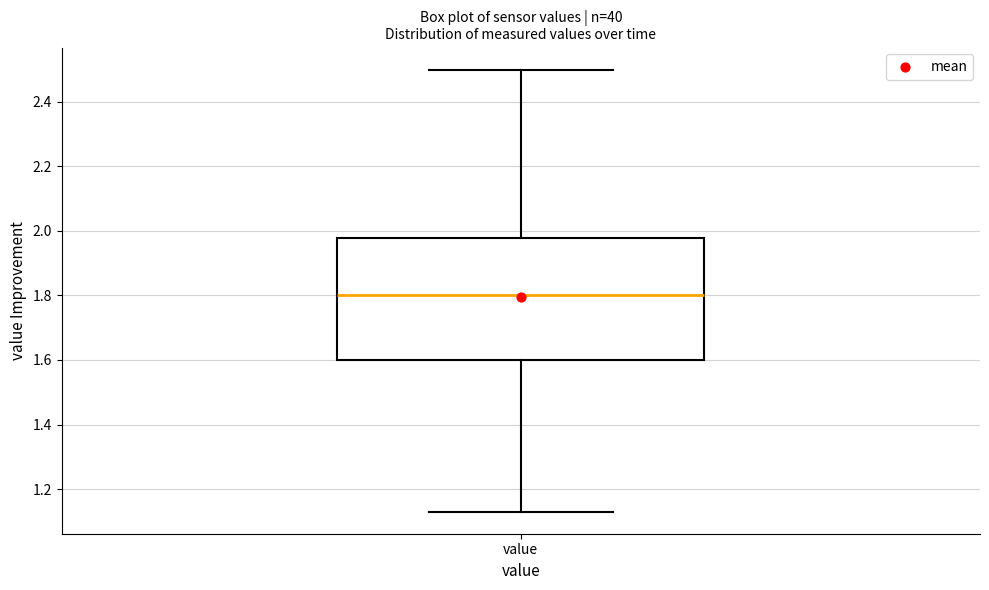

Transcribe this box plot: give where the median line is, the range the box spans, and where the two whiskers end, as read against the y-axis. The values are not printed on the chart, so give them approximately, as read against the axis.

median 1.80, box 1.60 to 1.98, whiskers 1.14 to 2.50